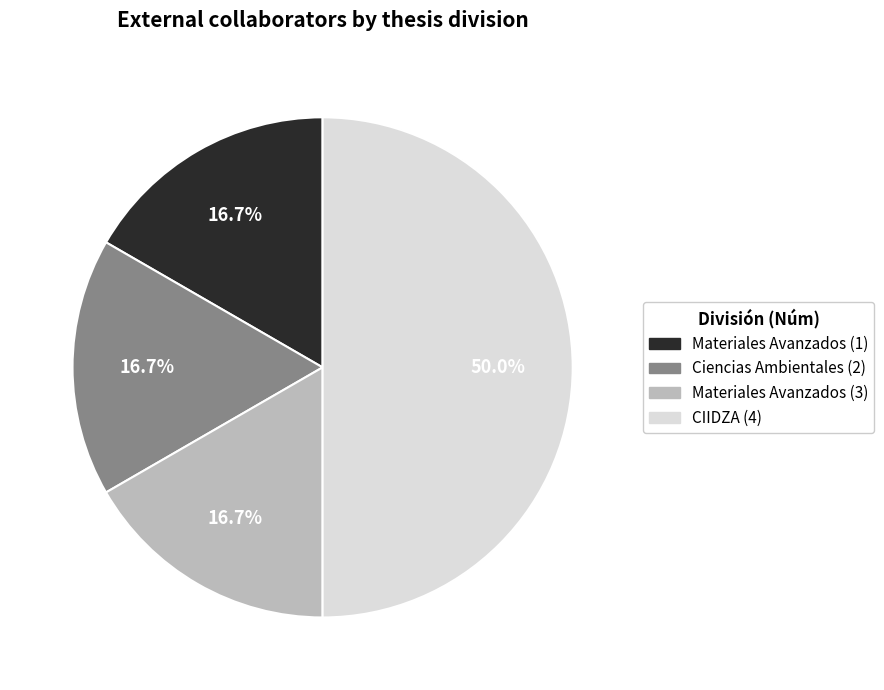

What is the ratio of the value at Materiales Avanzados (3) to the value at Ciencias Ambientales (2)?

1.0